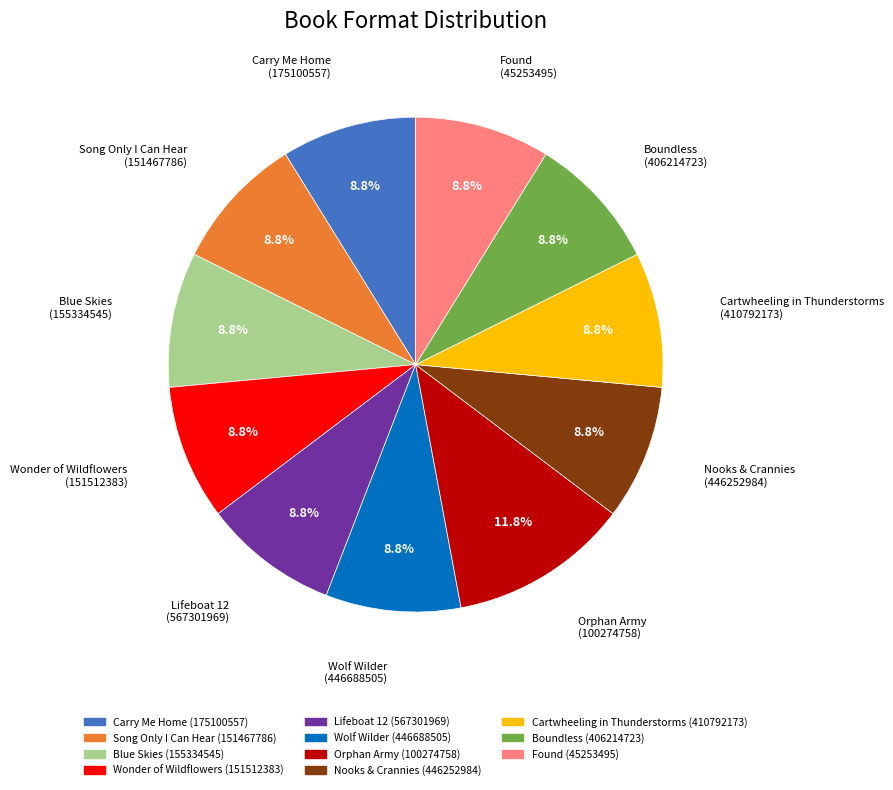

The Cartwheeling in Thunderstorms slice represents 3% of the pie. True or false?

False